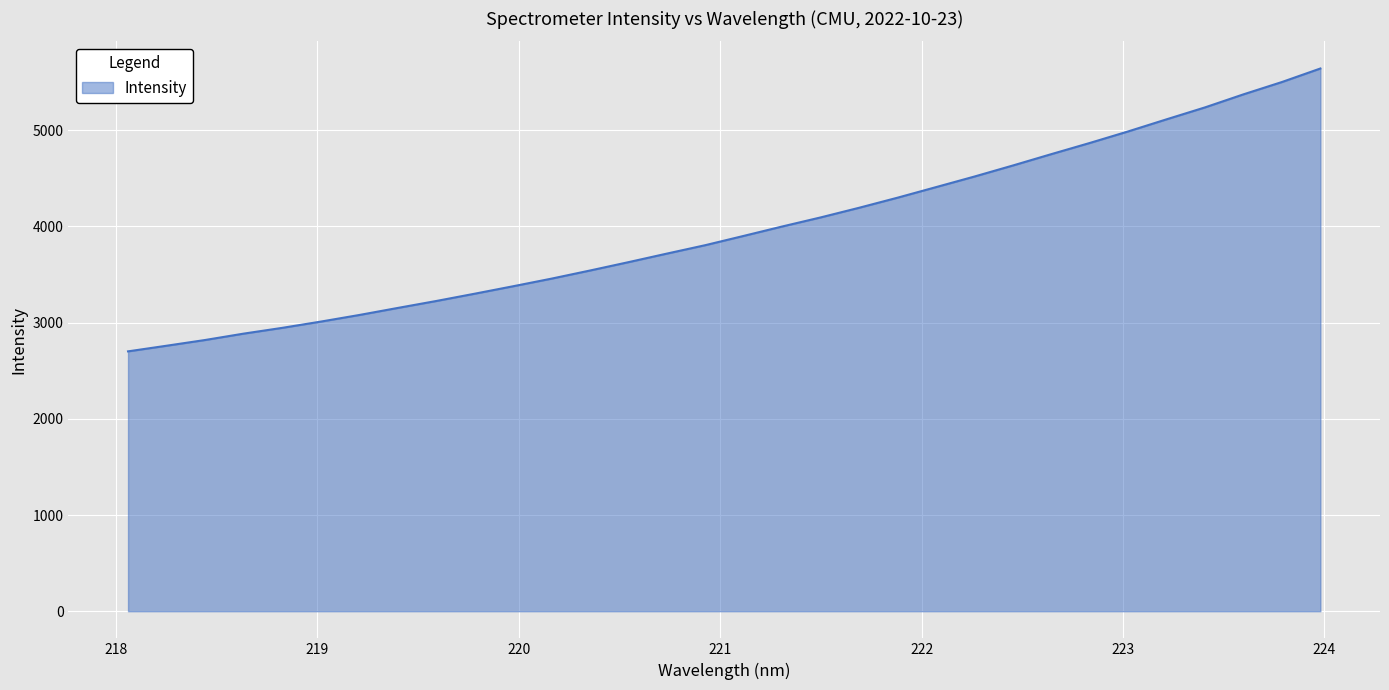

What is the minimum value shown in the chart?

2700.7